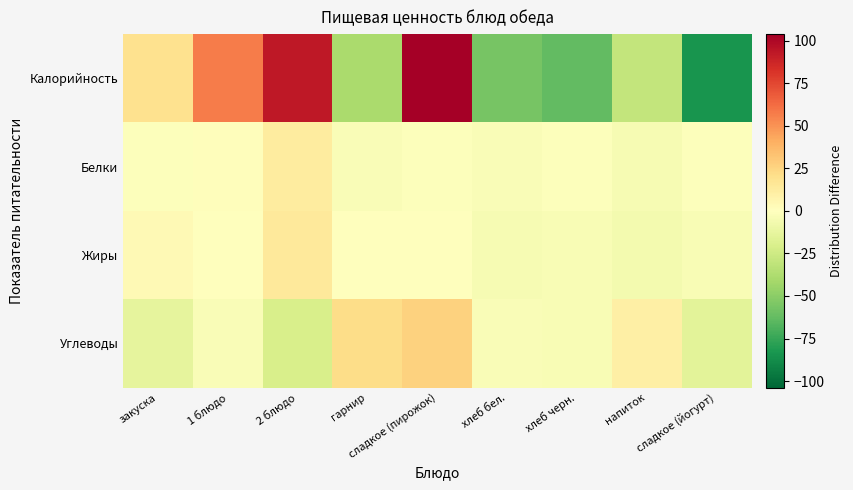

Reading right to left, extract all data points from this chart.

Калорийность: сладкое (йогурт)=-84.2	напиток=-29.2	хлеб черн.=-63.2	хлеб бел.=-56.2	сладкое (пирожок)=103.8	гарнир=-39.2	2 блюдо=92.8	1 блюдо=56.8	закуска=18.8
Белки: сладкое (йогурт)=-0.8	напиток=-4.8	хлеб черн.=-1.0	хлеб бел.=-2.6	сладкое (пирожок)=-1.0	гарнир=-2.7	2 блюдо=12.8	1 блюдо=1.4	закуска=-1.0
Жиры: сладкое (йогурт)=-3.5	напиток=-5.9	хлеб черн.=-3.5	хлеб бел.=-4.2	сладкое (пирожок)=0.1	гарнир=-0.5	2 блюдо=13.8	1 блюдо=-0.1	закуска=3.8
Углеводы: сладкое (йогурт)=-15.4	напиток=10.3	хлеб черн.=-3.8	хлеб бел.=-3.1	сладкое (пирожок)=26.4	гарнир=21.3	2 блюдо=-20.5	1 блюдо=-2.5	закуска=-13.0